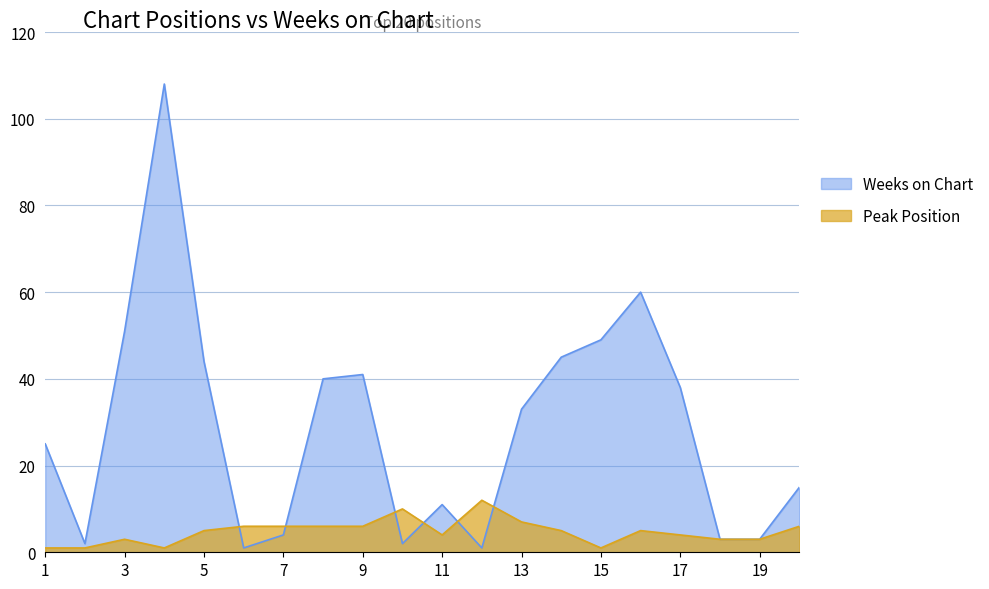

At which category is the sum across all series the highest?

4